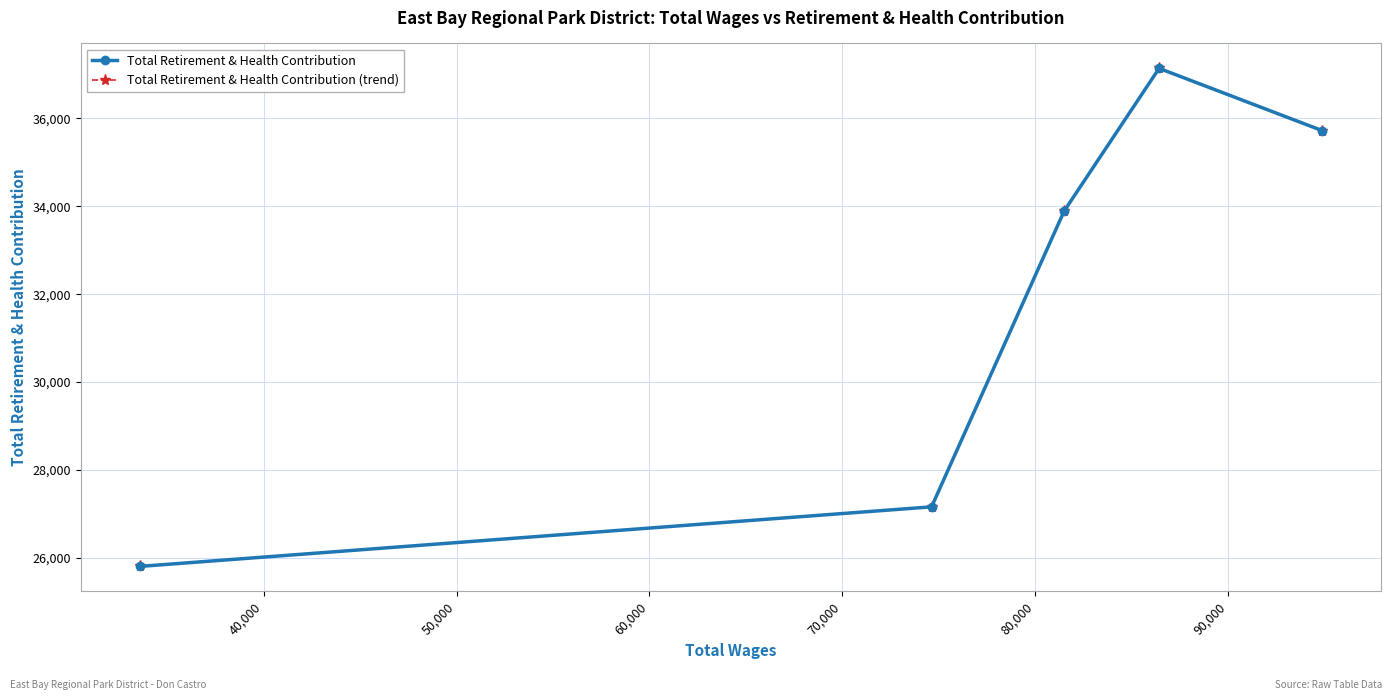

Is this an area chart (filled region under the line)?

No